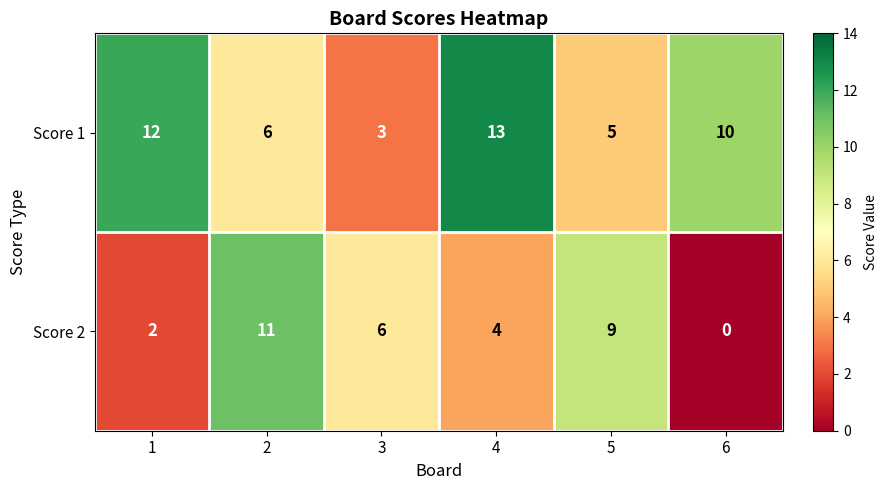

What is the spread (max minus min) of values at 1?

10